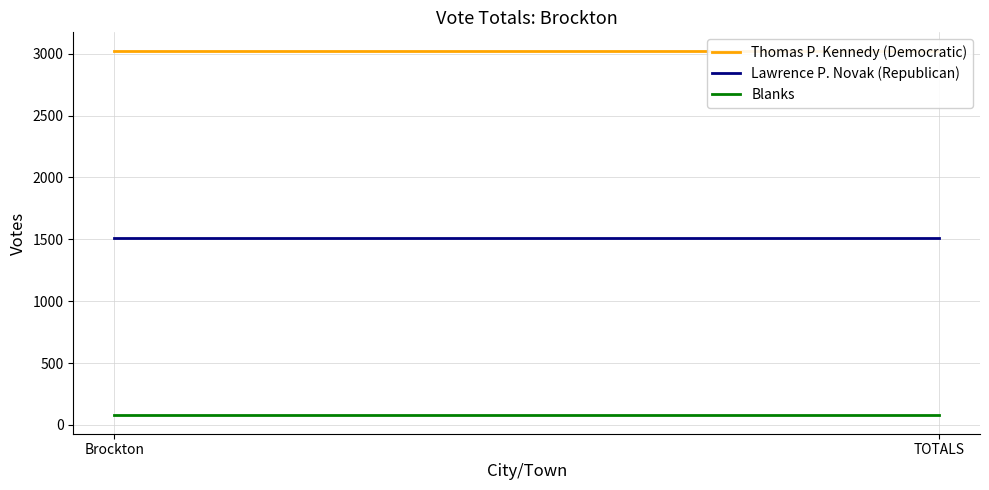

What is the sum of all Lawrence P. Novak (Republican) values?

3016